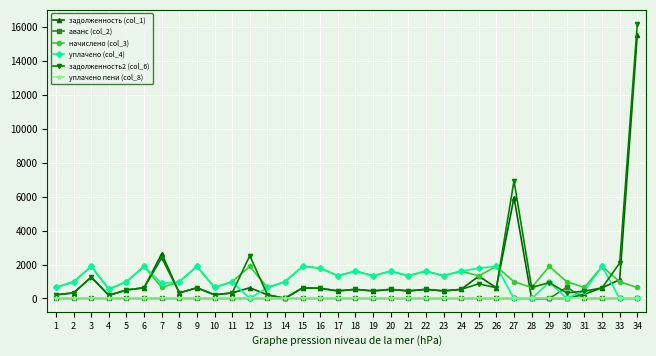

What is the spread (max minus min) of values at 12?

2522.0